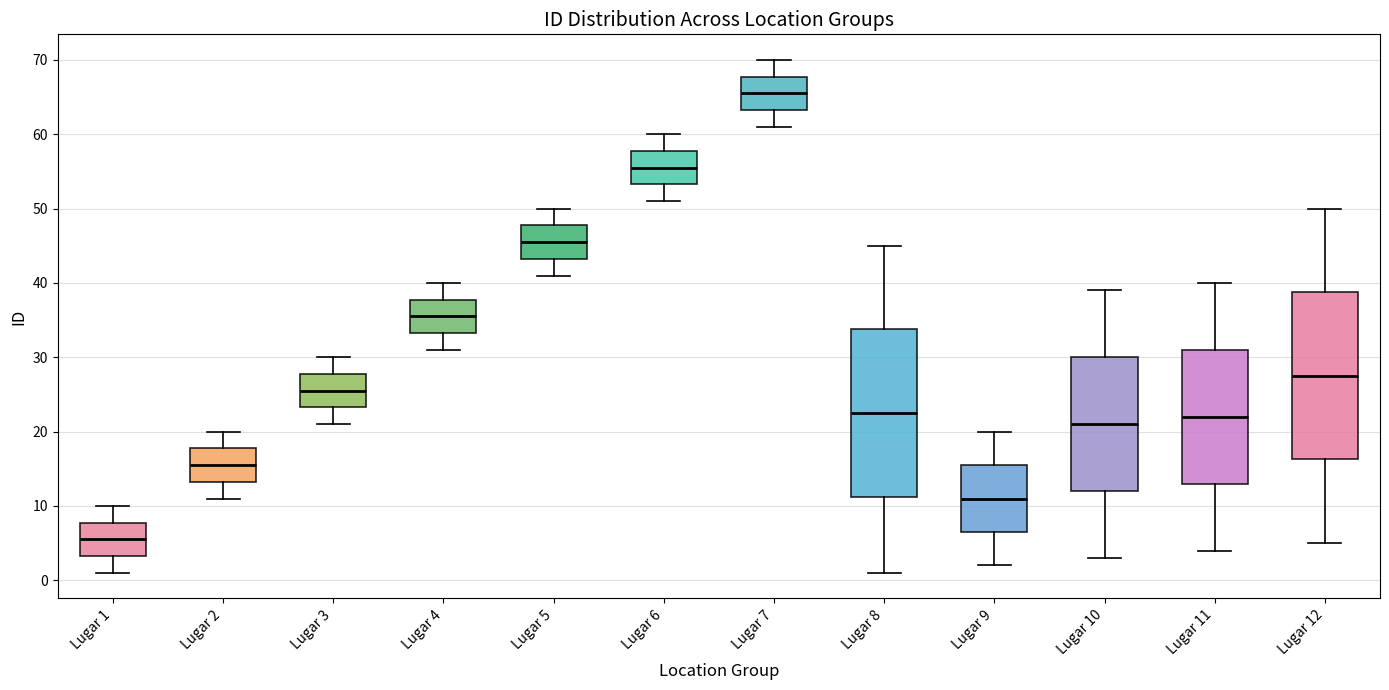

Where is the lower edge of the box for Lugar 7 on the y-axis? The values are not printed on the chart, so give them approximately, as read against the axis.

63